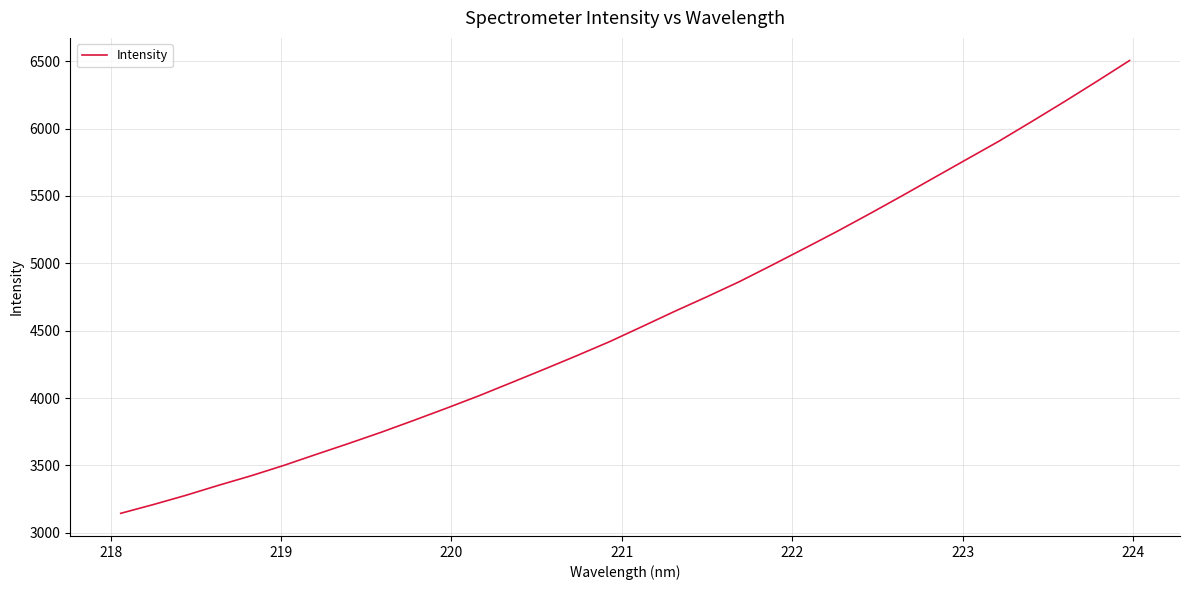

What is the difference between the maximum and minimum values?

3360.8